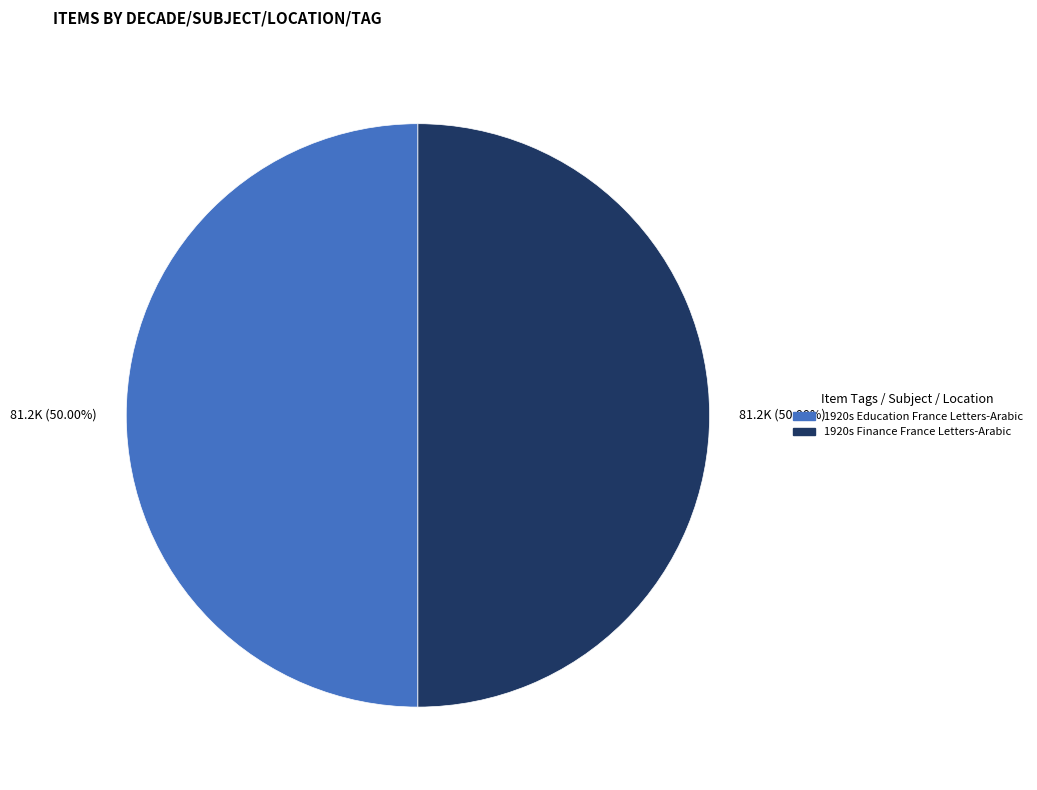

What portion of the pie excludes 1920s Finance France Letters-Arabic?

50.0%